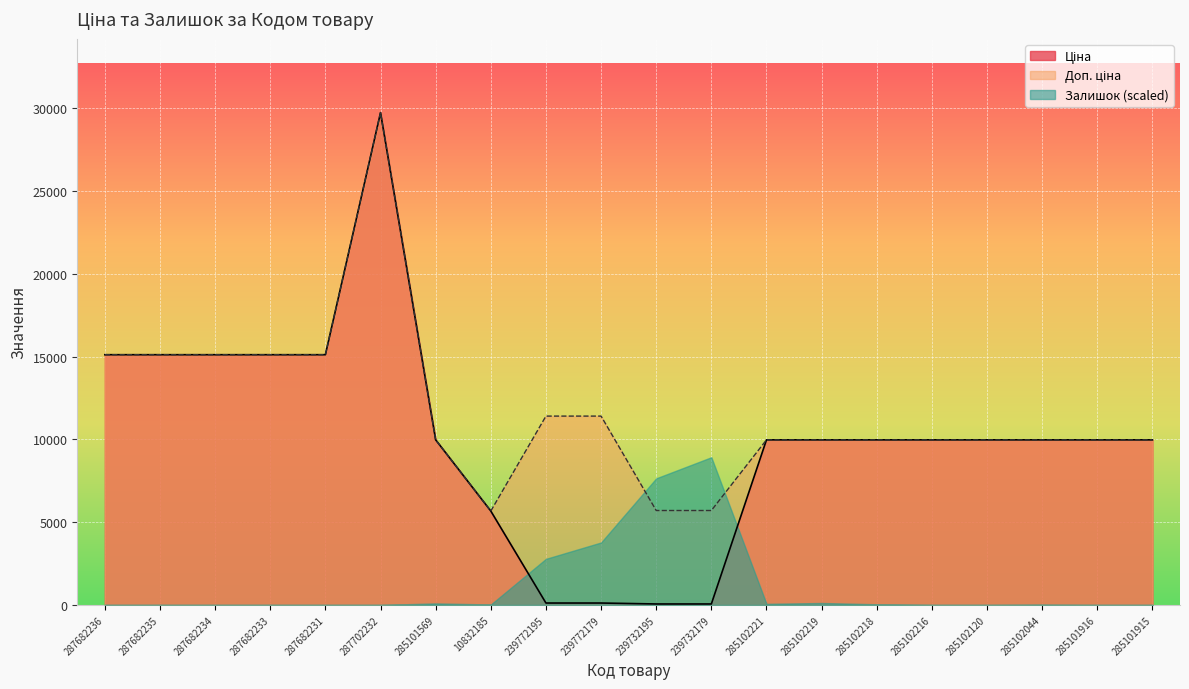

Which has a higher value, 285101915 or 285102120?

285101915